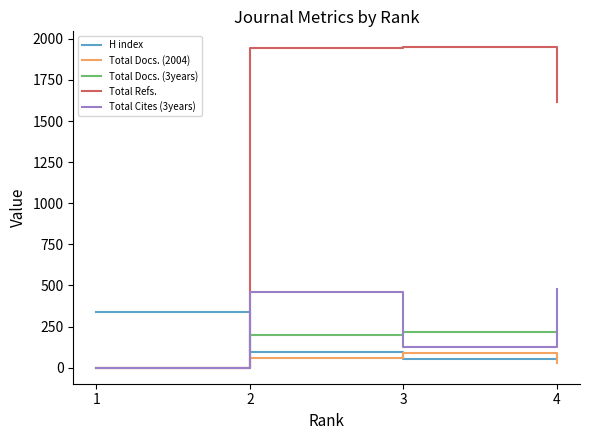

Is the value of Total Cites (3years) at 3 greater than the value of Total Docs. (3years) at 1?

Yes